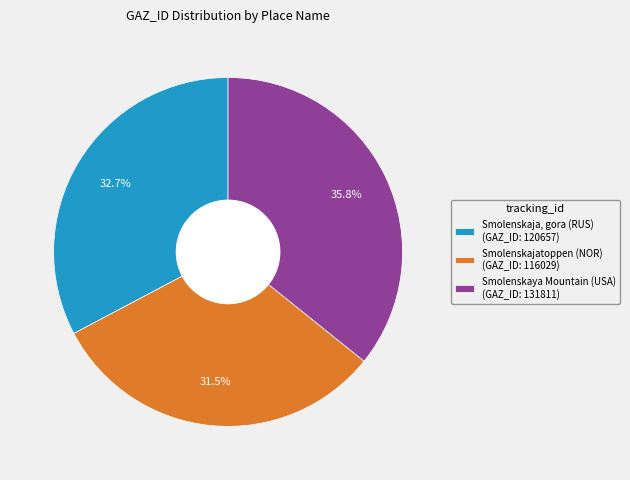

Combined, do Smolenskaja, gora (RUS) (GAZ_ID: 120657) and Smolenskaya Mountain (USA) (GAZ_ID: 131811) account for over 50%?

Yes